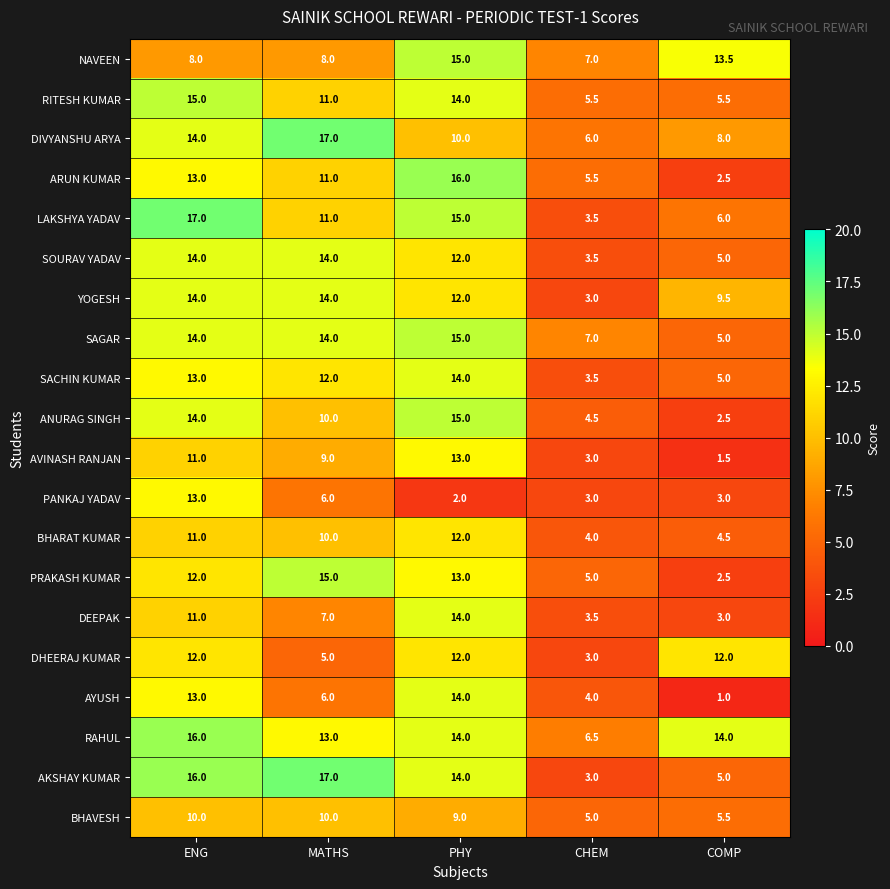

What is the maximum value shown in the chart?

17.0